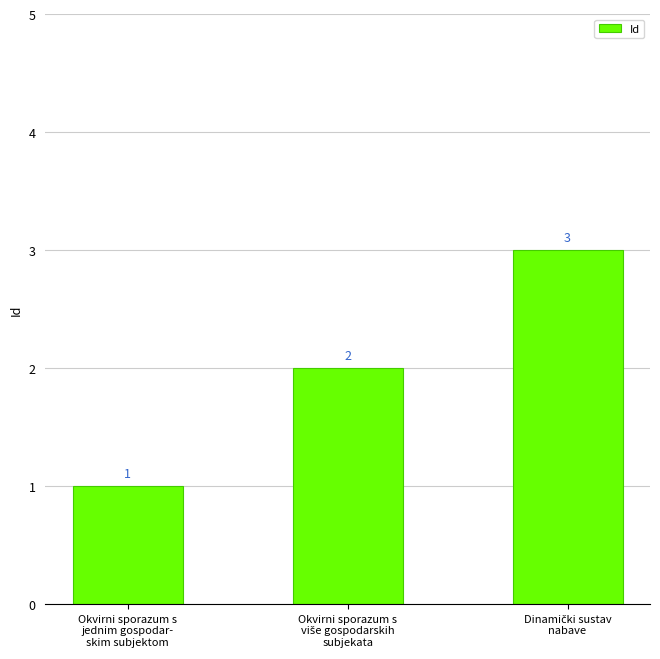

Does the chart contain stacked bars?

No